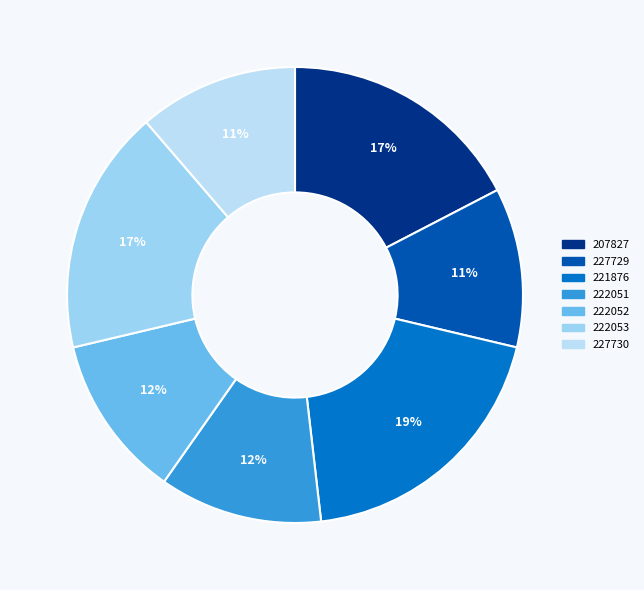

Does 222052 account for over 50% of the chart?

No